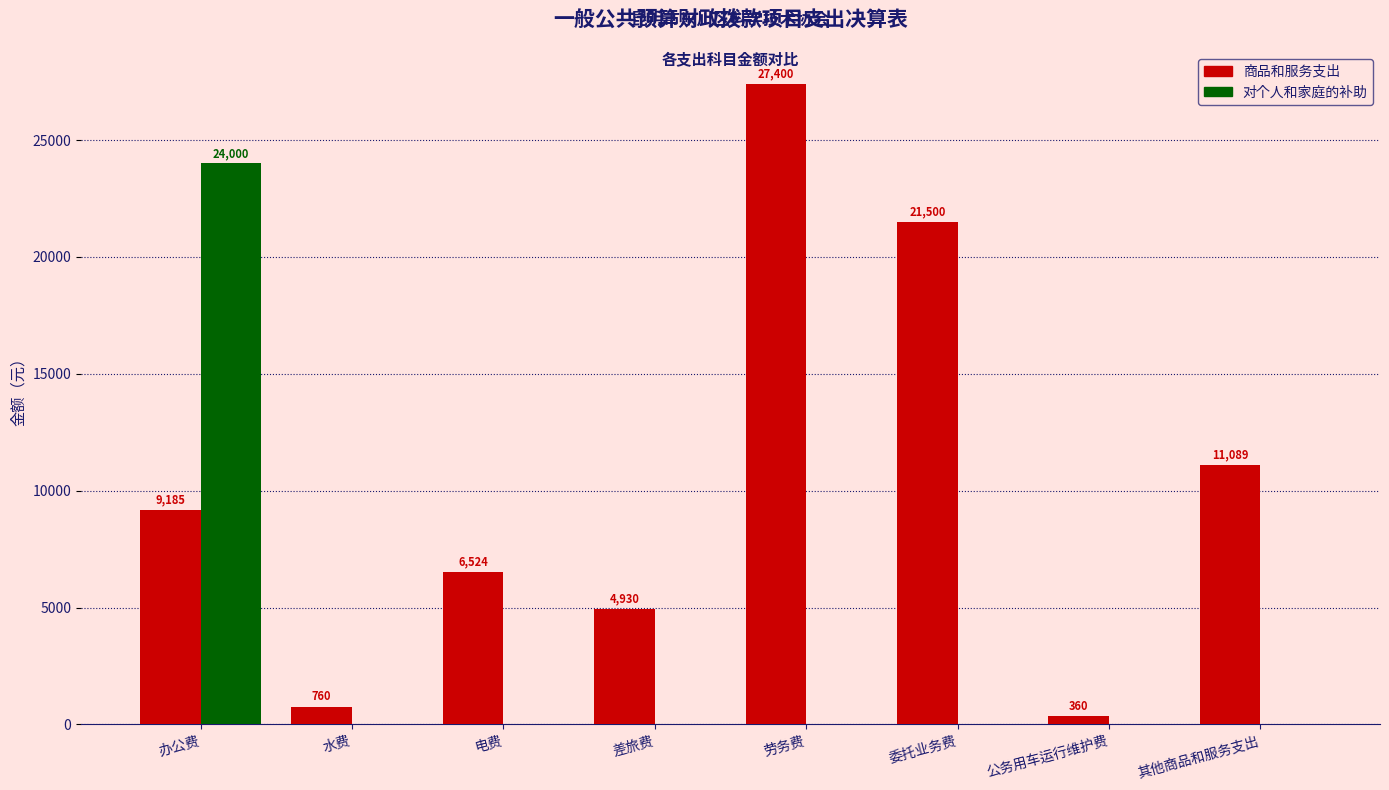

The 对个人和家庭的补助 series shows 0.0 at 公务用车运行维护费. True or false?

True